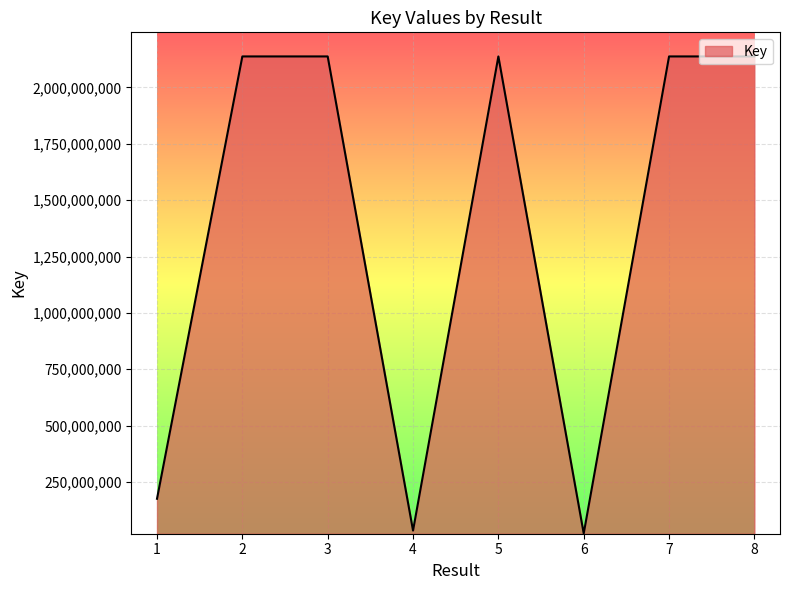

What is the greatest value displayed?

2137702768